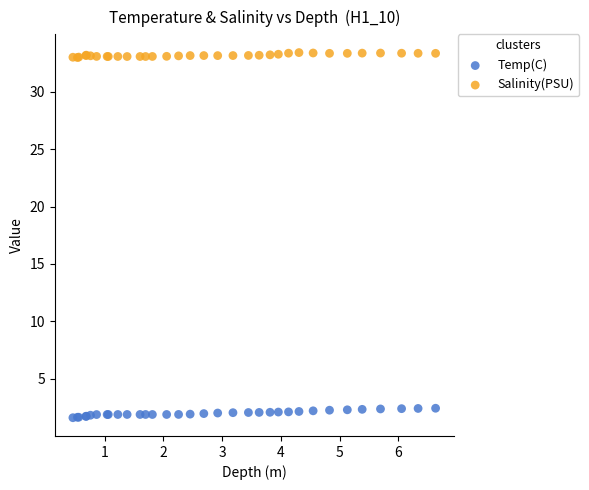

Which series has the largest Y range (max minus min)?

Temp(C)